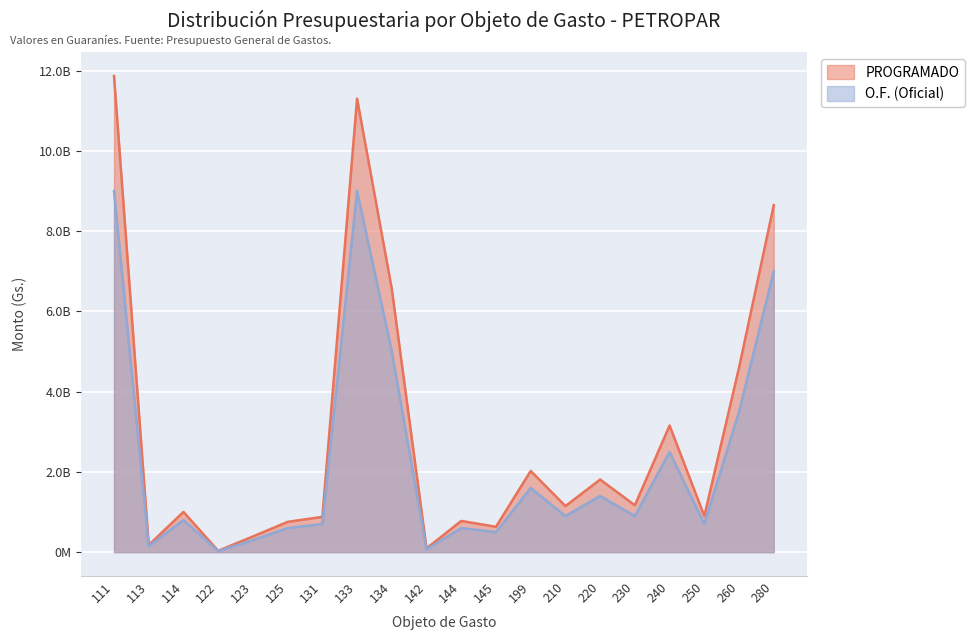

What are all the series names shown in the legend?

PROGRAMADO, O.F. (Oficial)